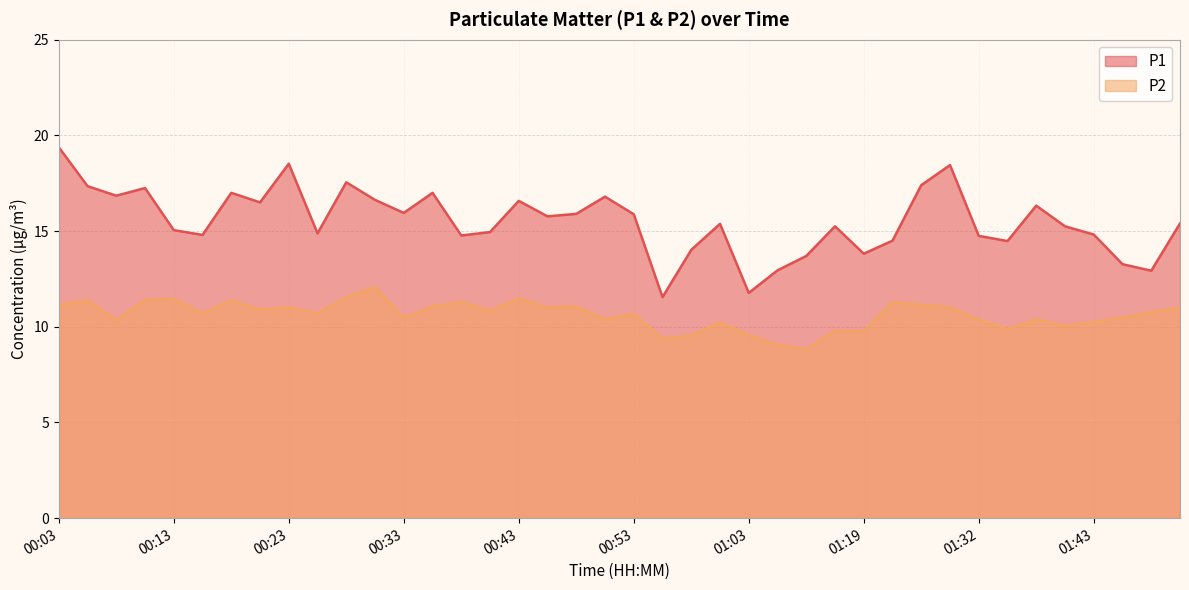

True or false: P1 and P2 cross at least once.

False